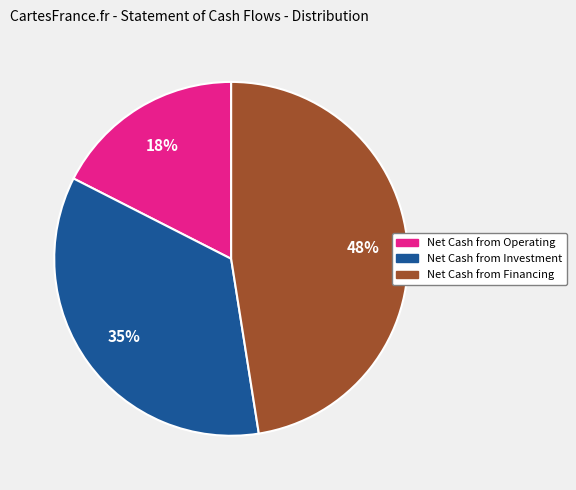

To the nearest percent, what is the combined percentage of Net Cash from Financing and Net Cash from Operating?

65%